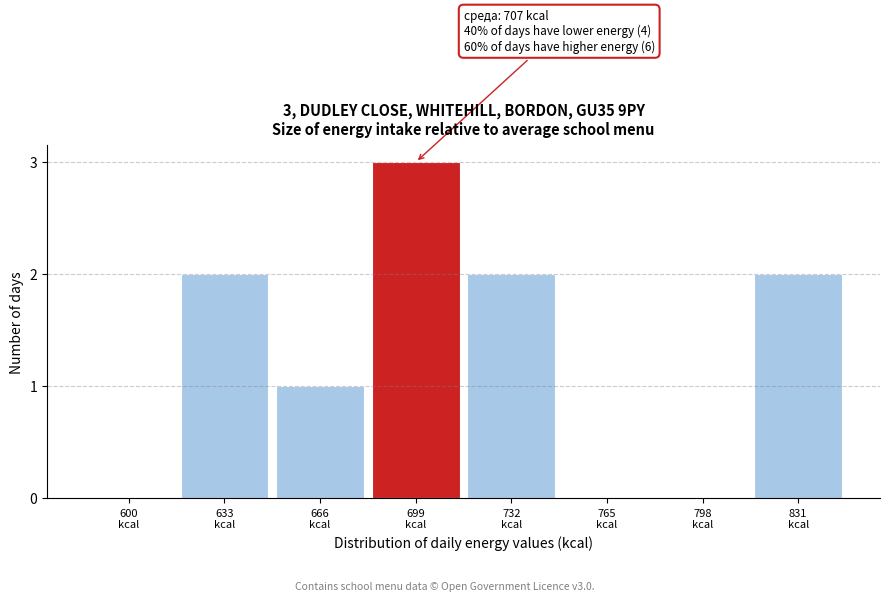

What is the sum of all values?

10